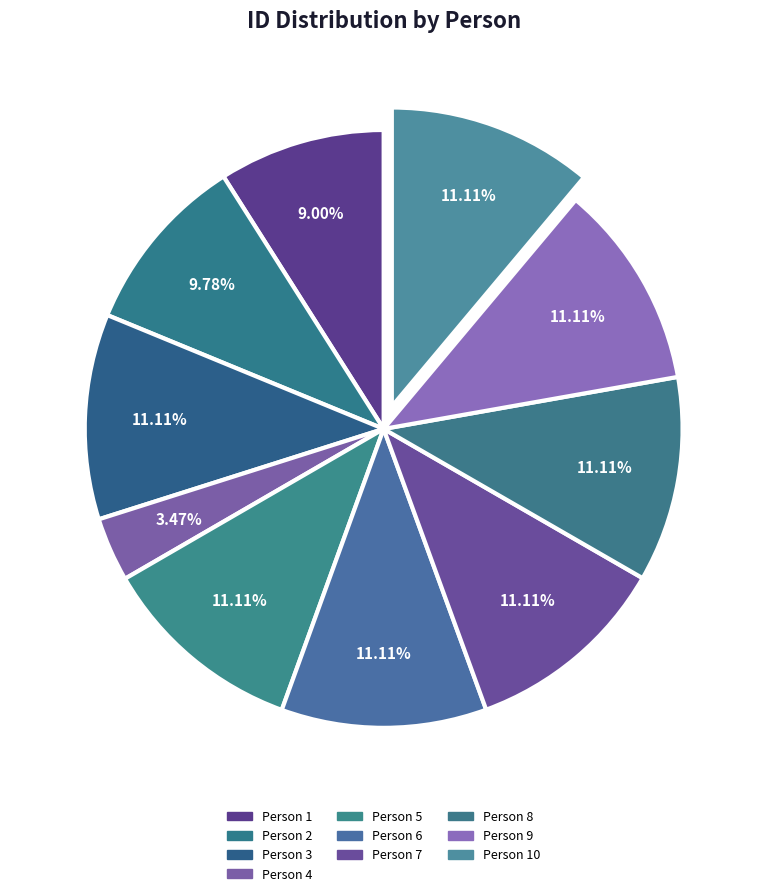

How many slices are in this pie chart?

10